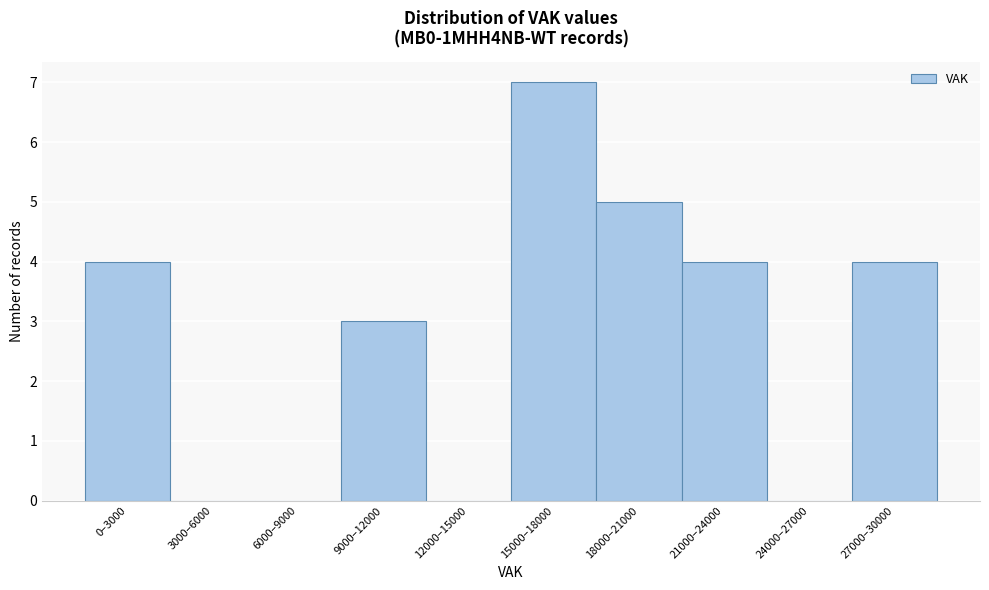

Reading left to right, what are all the values shown in this chart?

0–3000=4	3000–6000=0	6000–9000=0	9000–12000=3	12000–15000=0	15000–18000=7	18000–21000=5	21000–24000=4	24000–27000=0	27000–30000=4